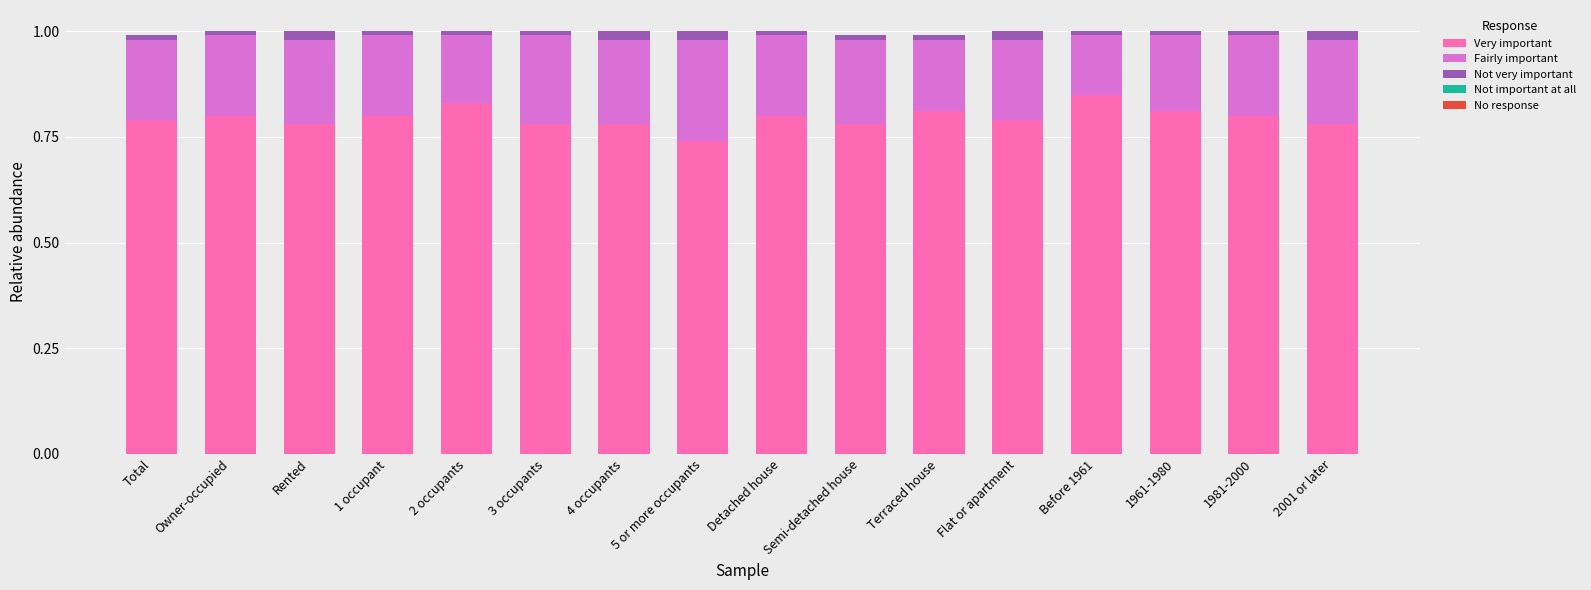

True or false: Very important has a value of 0.8 at Rented.

True